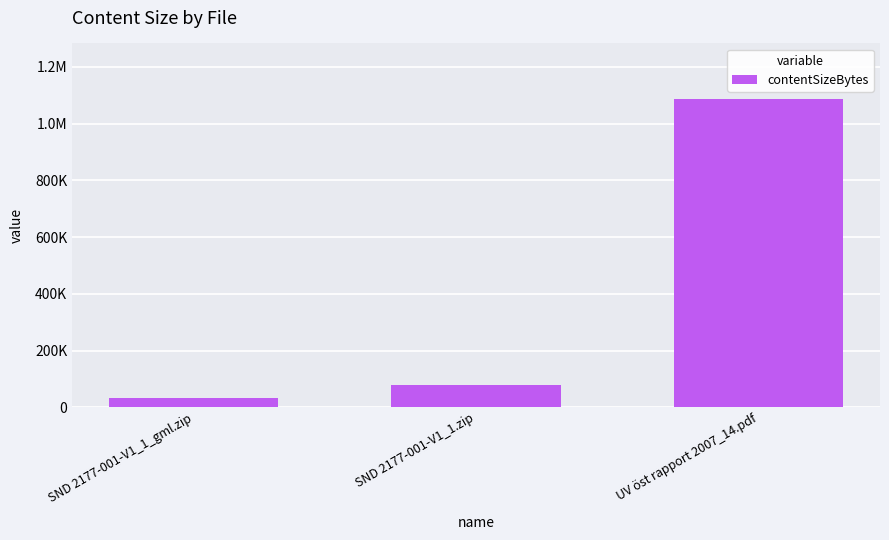

The value at SND 2177-001-V1_1.zip is 24700. True or false?

False